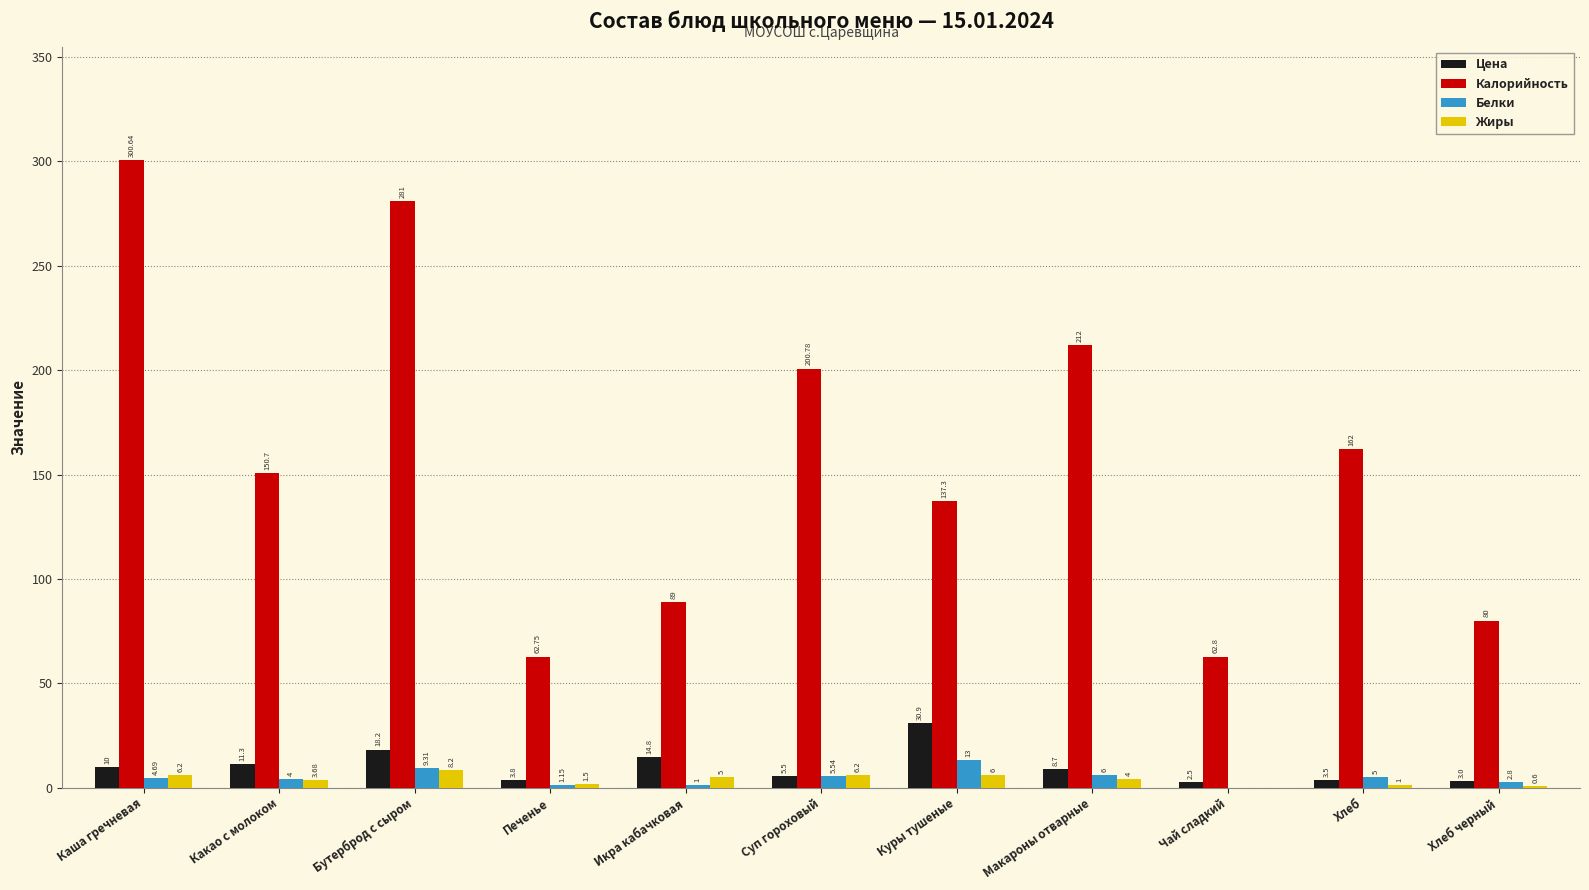

Where is Цена nearest to the value 16?

Икра кабачковая